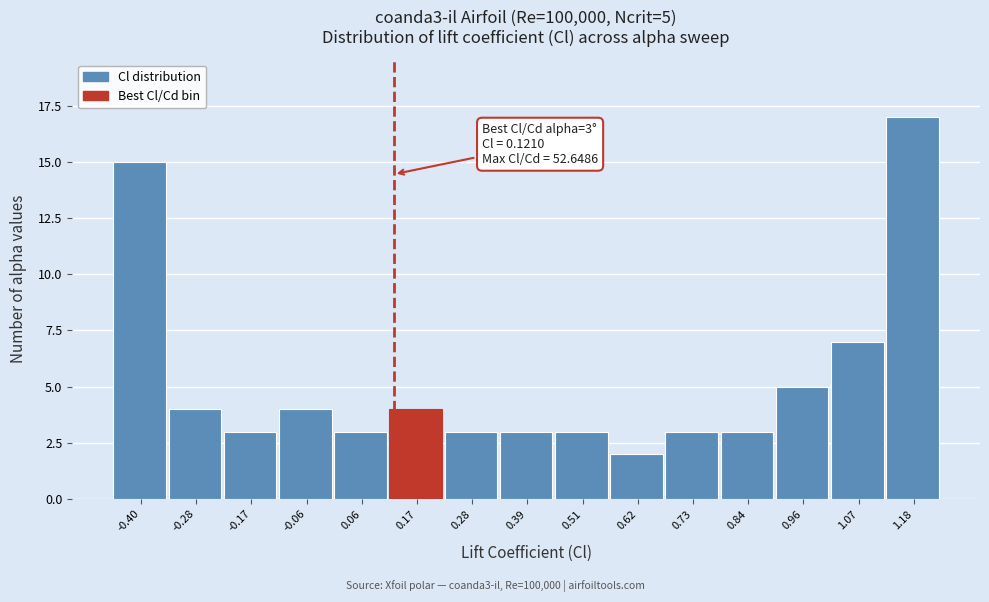

Over which range of the x-axis is the bar tallest?

1.12 to 1.24